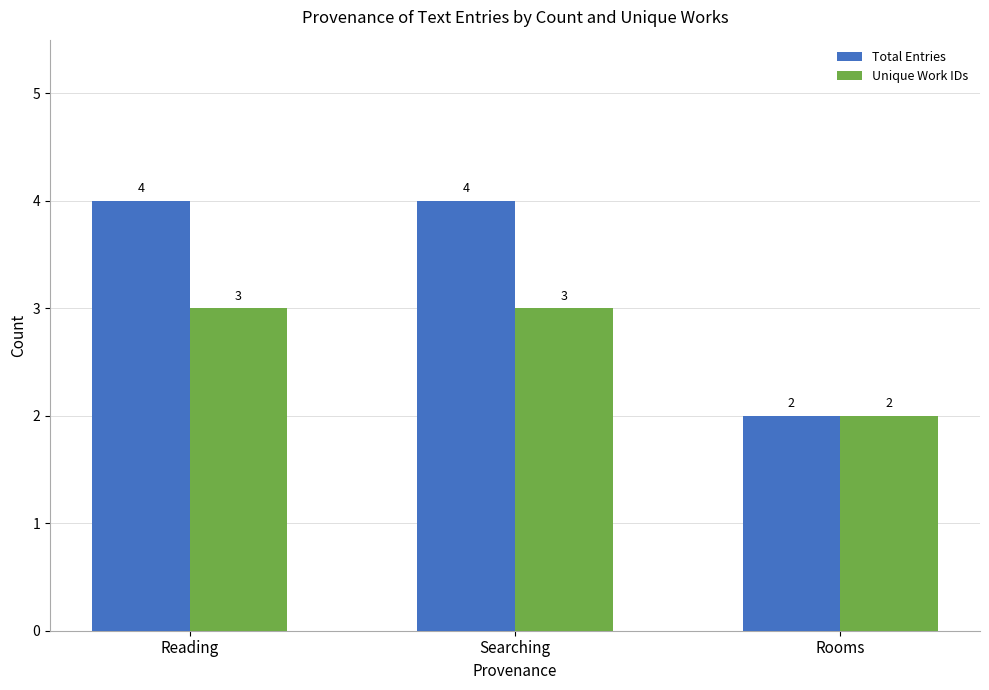

At which label does Unique Work IDs reach its minimum?

Rooms